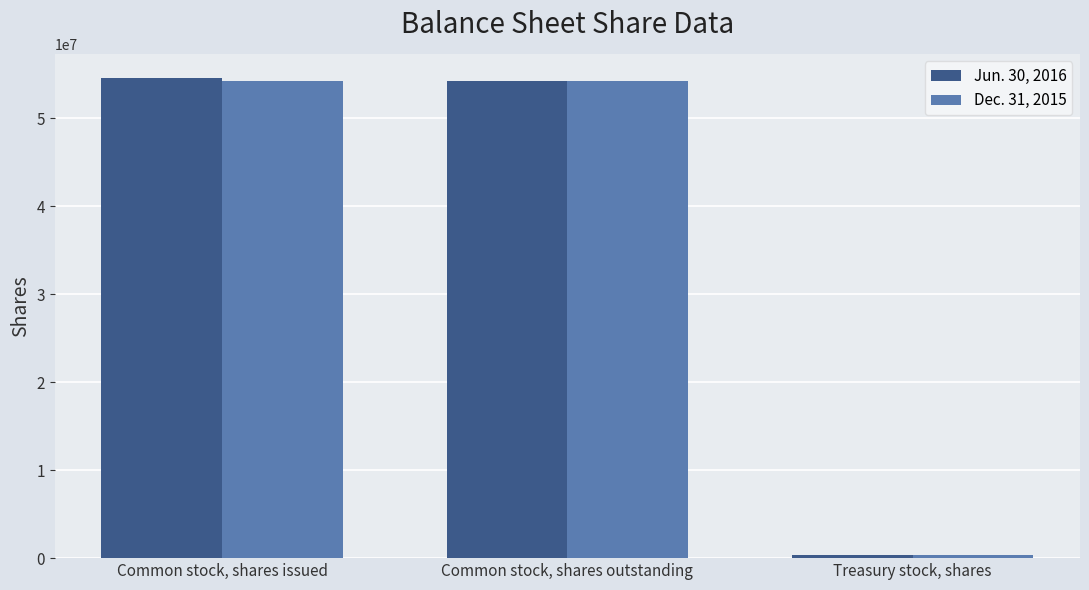

Is it true that Jun. 30, 2016 equals 54603104 at Common stock, shares issued?

True